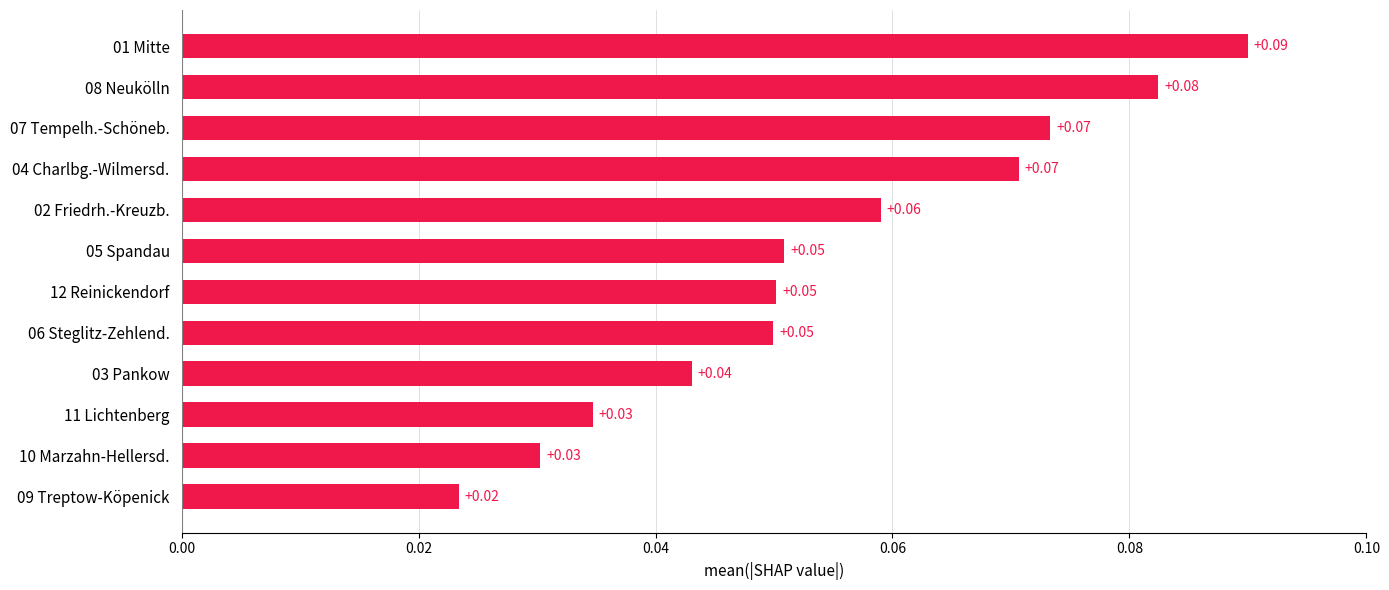

How many categories are shown in the chart?

12